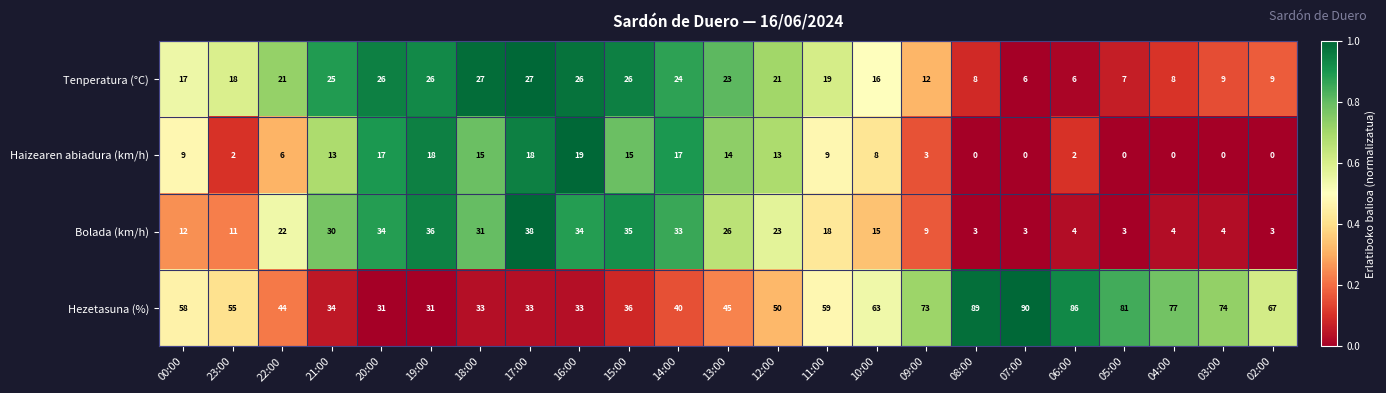

The Bolada (km/h) series shows 11 at 12:00. True or false?

False